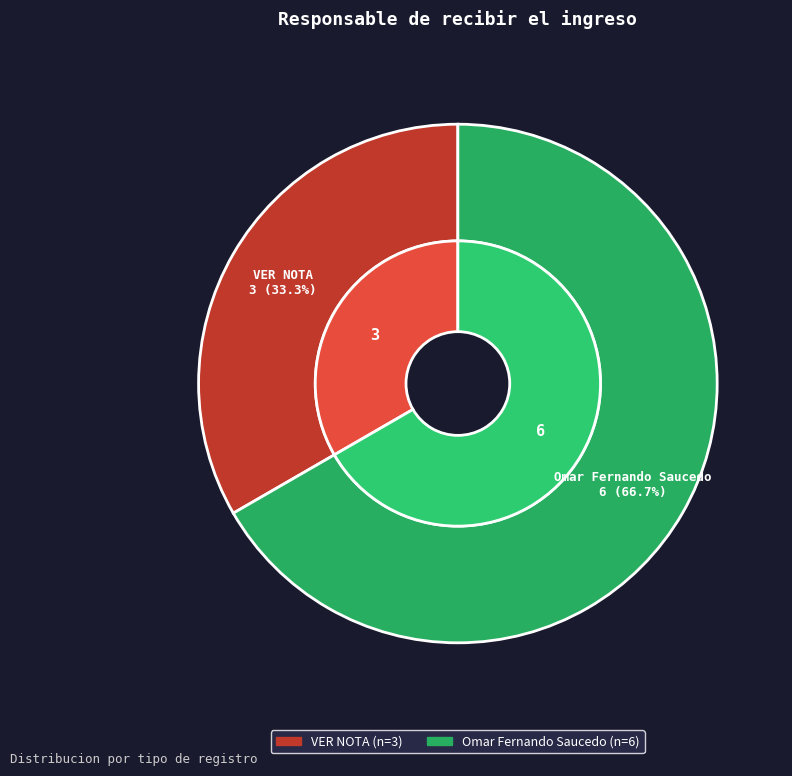

Which slice is the largest?

Omar Fernando Saucedo